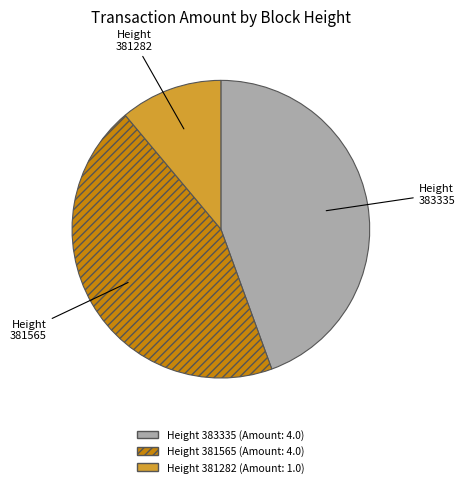

Is there a majority slice in this chart?

No